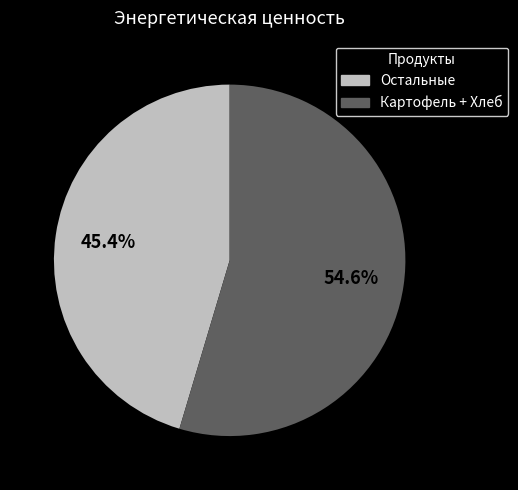

How many segments does this pie chart have?

2